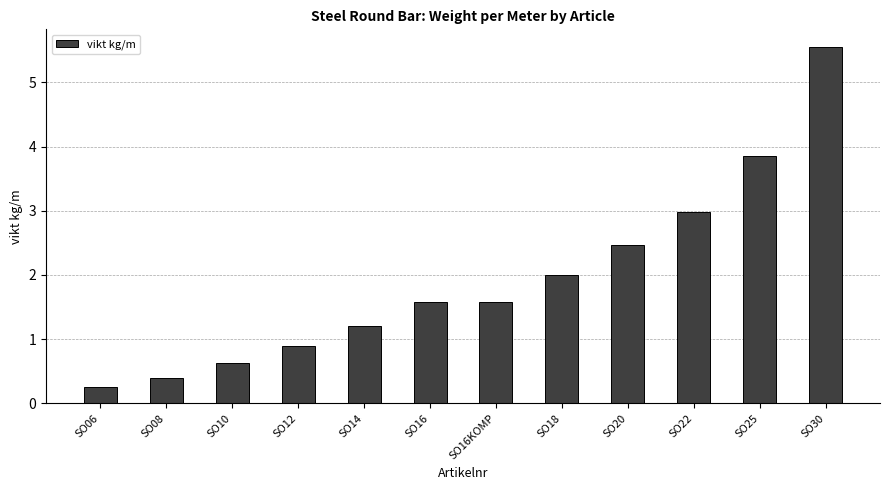

What is the sum of the values at SO12 and SO30?

6.4